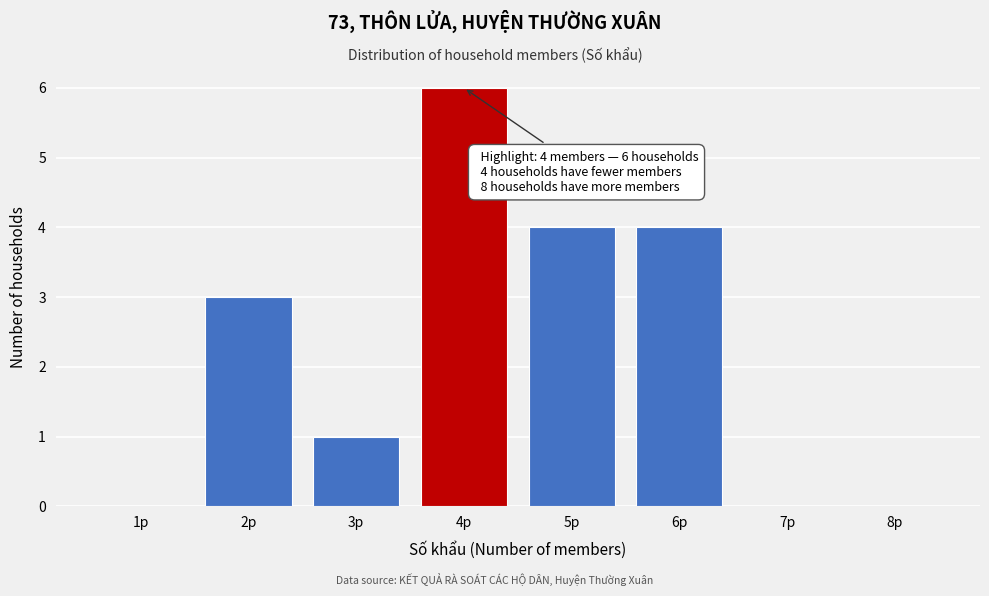

Reading left to right, list all the values displayed in this chart.

1p=0	2p=3	3p=1	4p=6	5p=4	6p=4	7p=0	8p=0